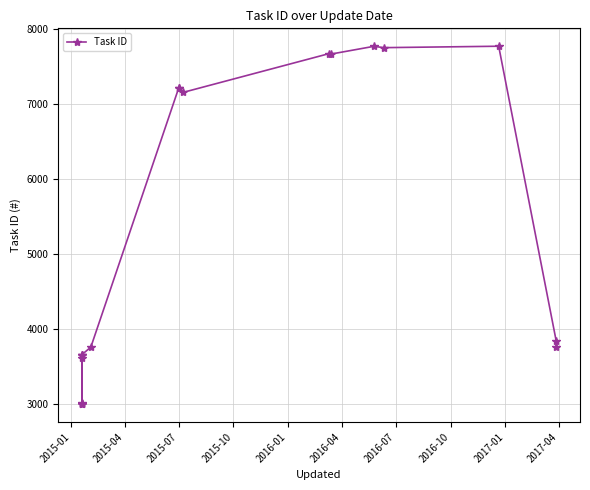

Reading left to right, list all the values displayed in this chart.

3618	3002	3018	3004	3003	3663	3661	3662	3761	7214	7213	7157	7674	7667	7770	7752	7771	3838	3766